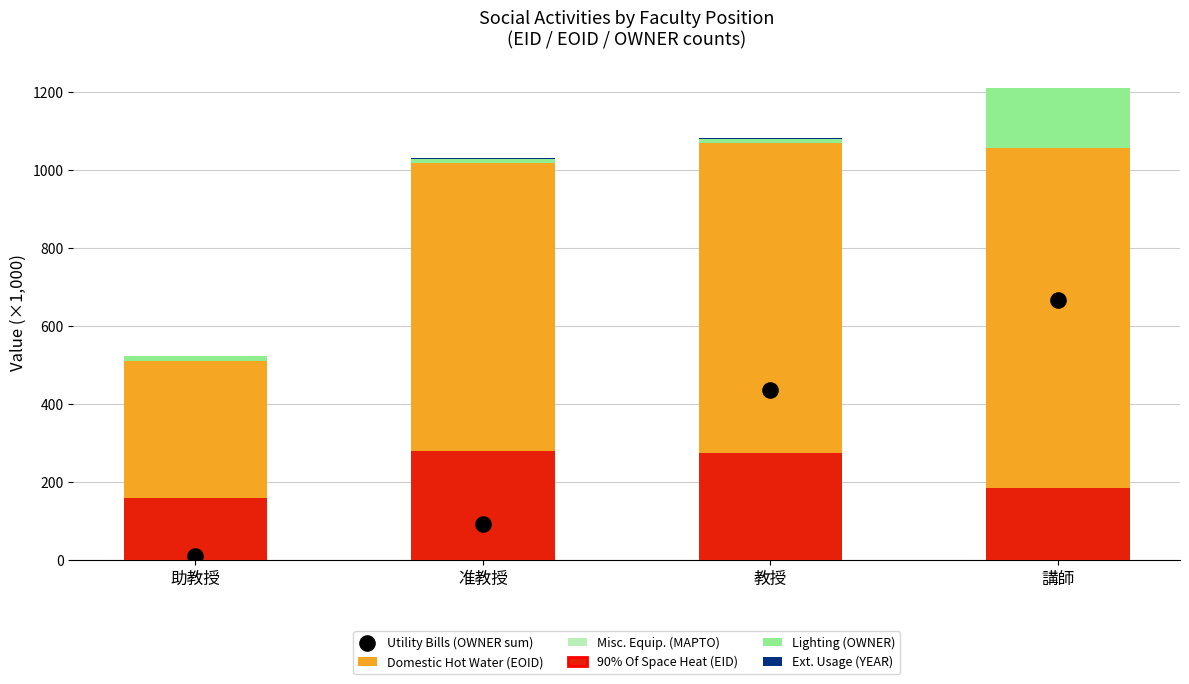

Which series reaches the minimum Y coordinate?

Misc. Equip. (MAPTO)